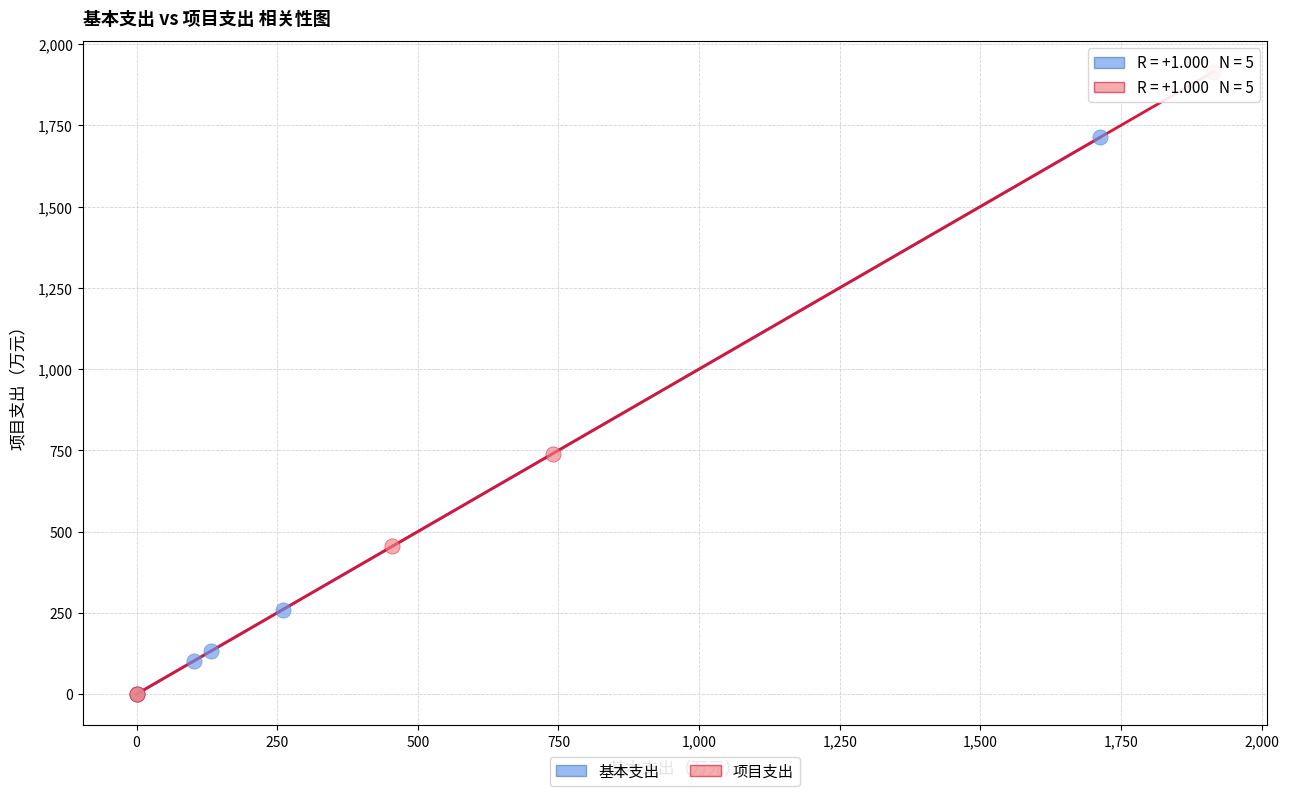

Which series has the largest Y range (max minus min)?

项目支出